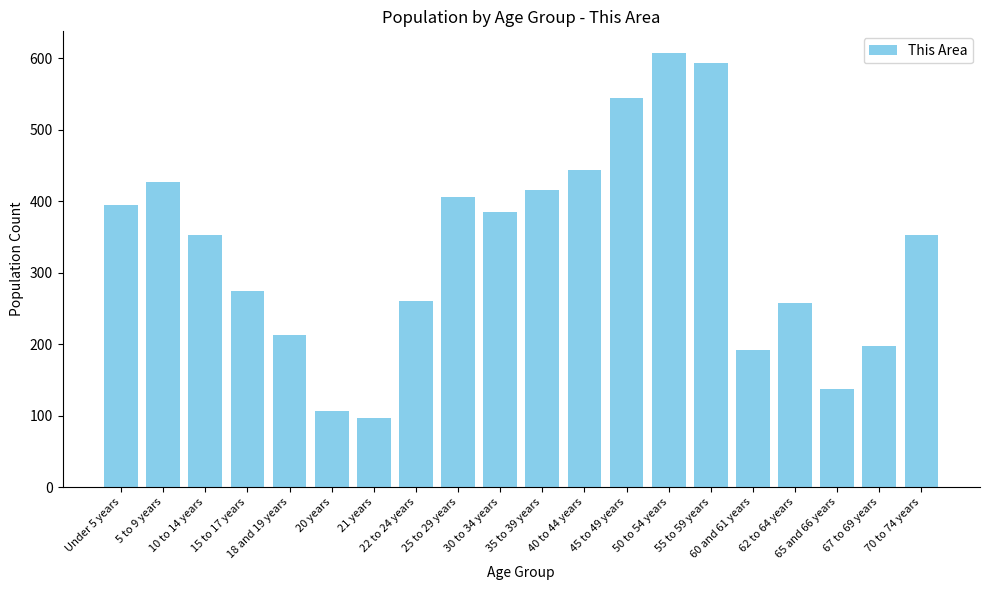

What is the sum of the values at 20 years and 60 and 61 years?

299